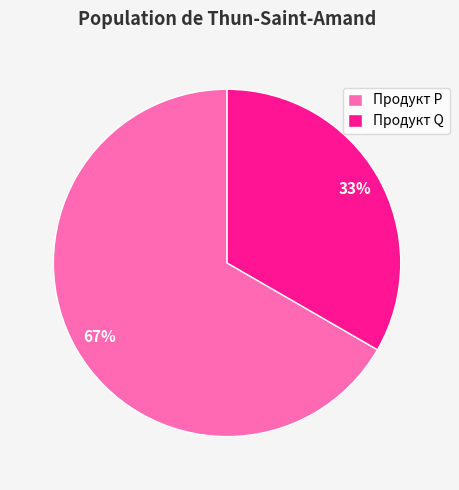

Which has a higher value, Продукт P or Продукт Q?

Продукт P